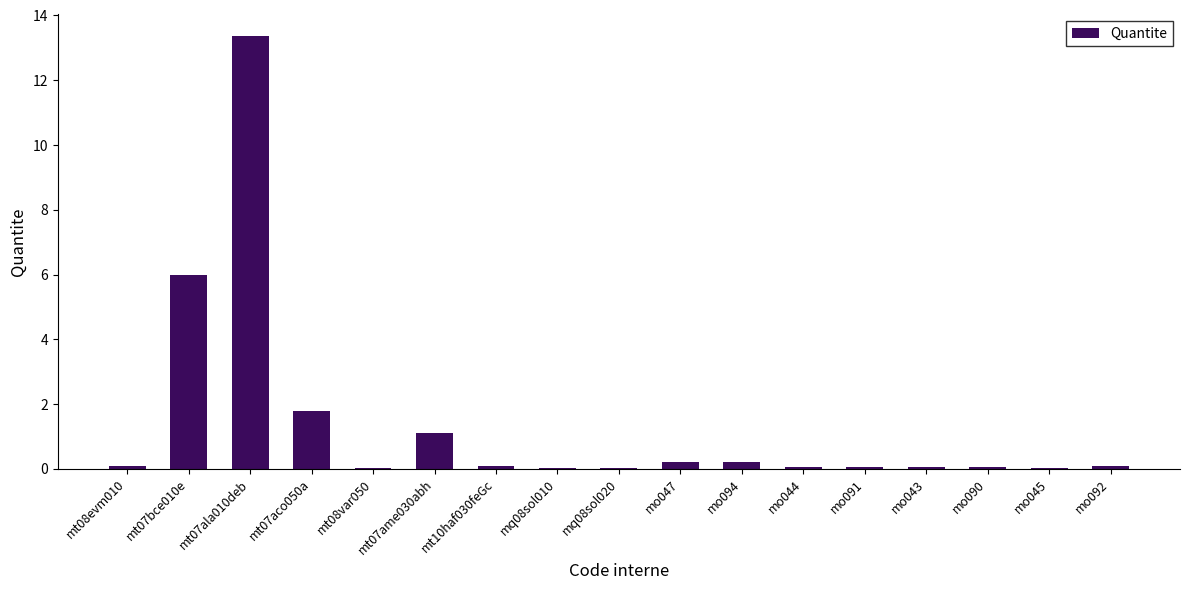

The chart shows a value of 0.0 at mo043. True or false?

True